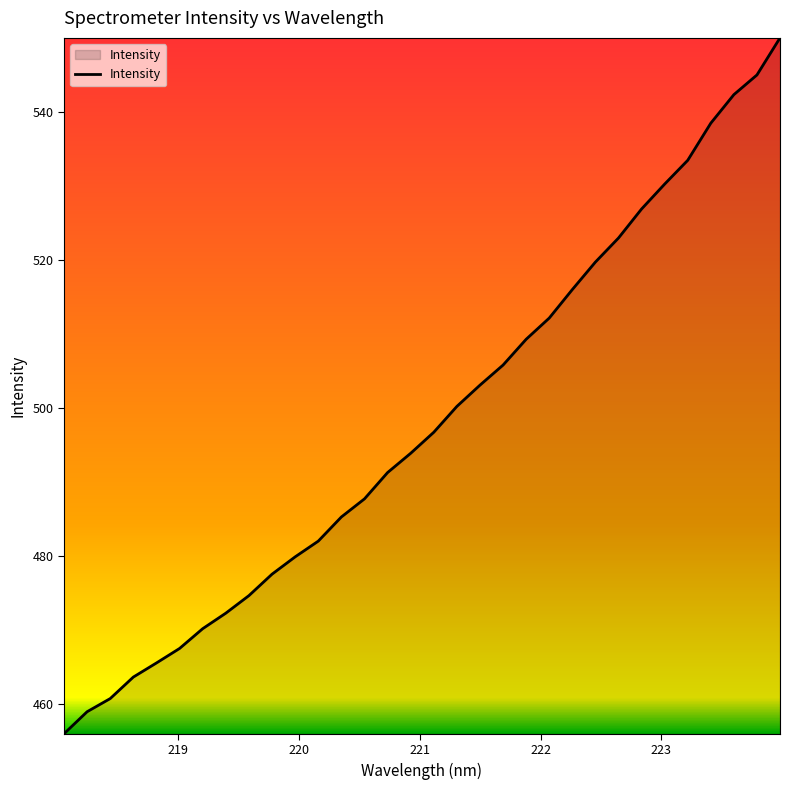

What is the difference between the maximum and minimum values?

94.1